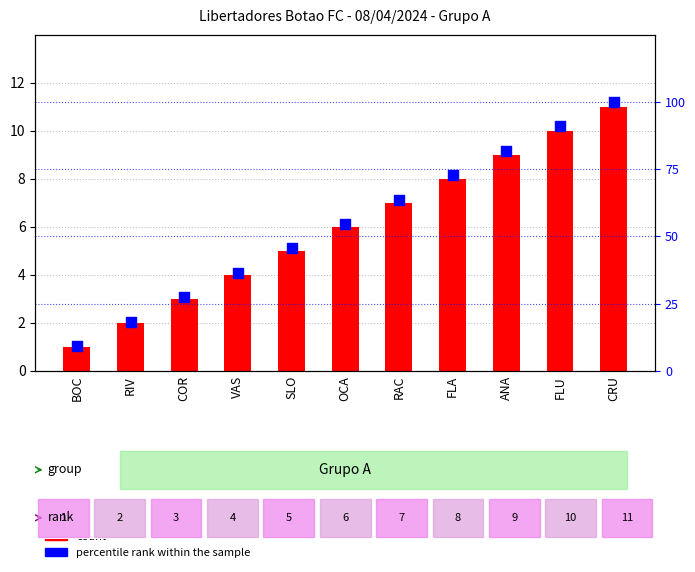

Which series has the largest total across all categories?

percentile rank within the sample